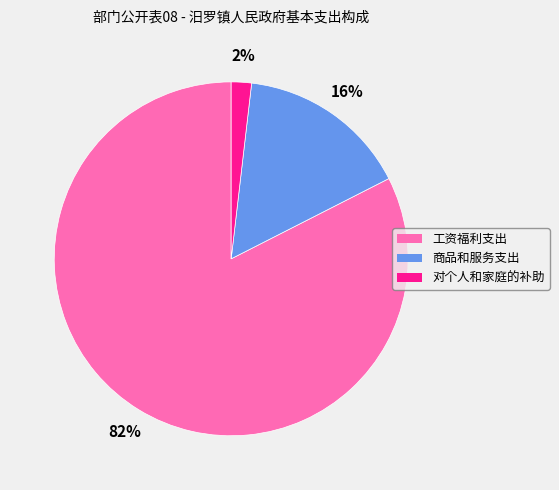

To the nearest percent, what is the average slice percentage?

33%